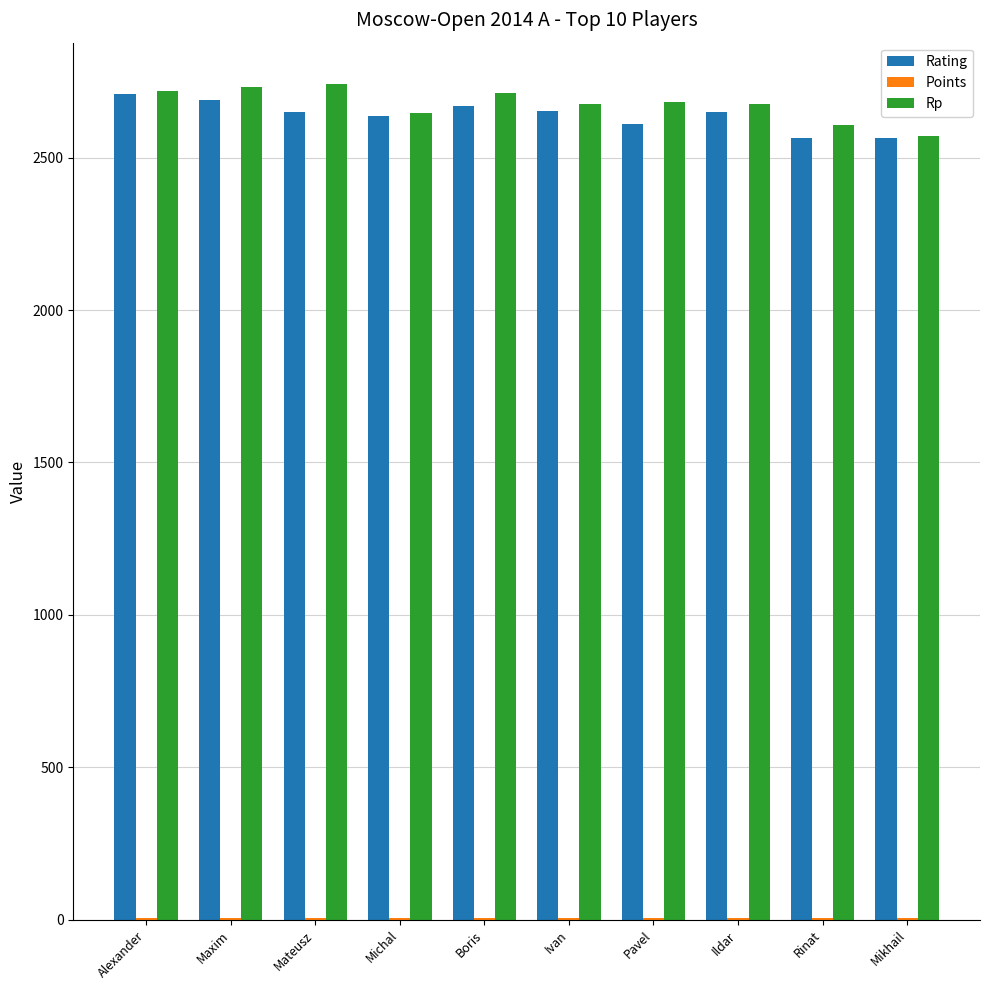

What is the greatest value displayed?

2740.0